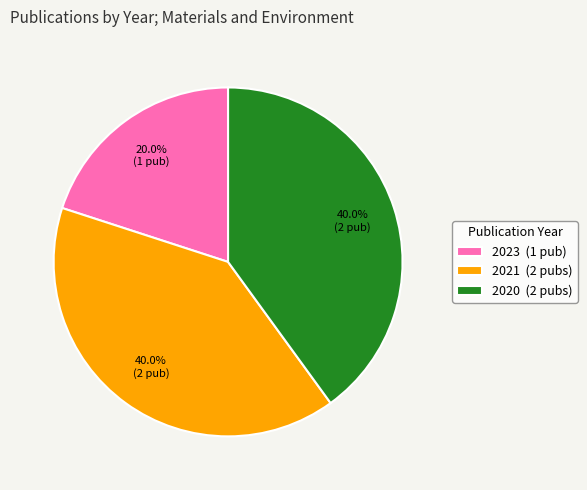

Between 2020 (2 pubs) and 2023 (1 pub), which is larger?

2020 (2 pubs)